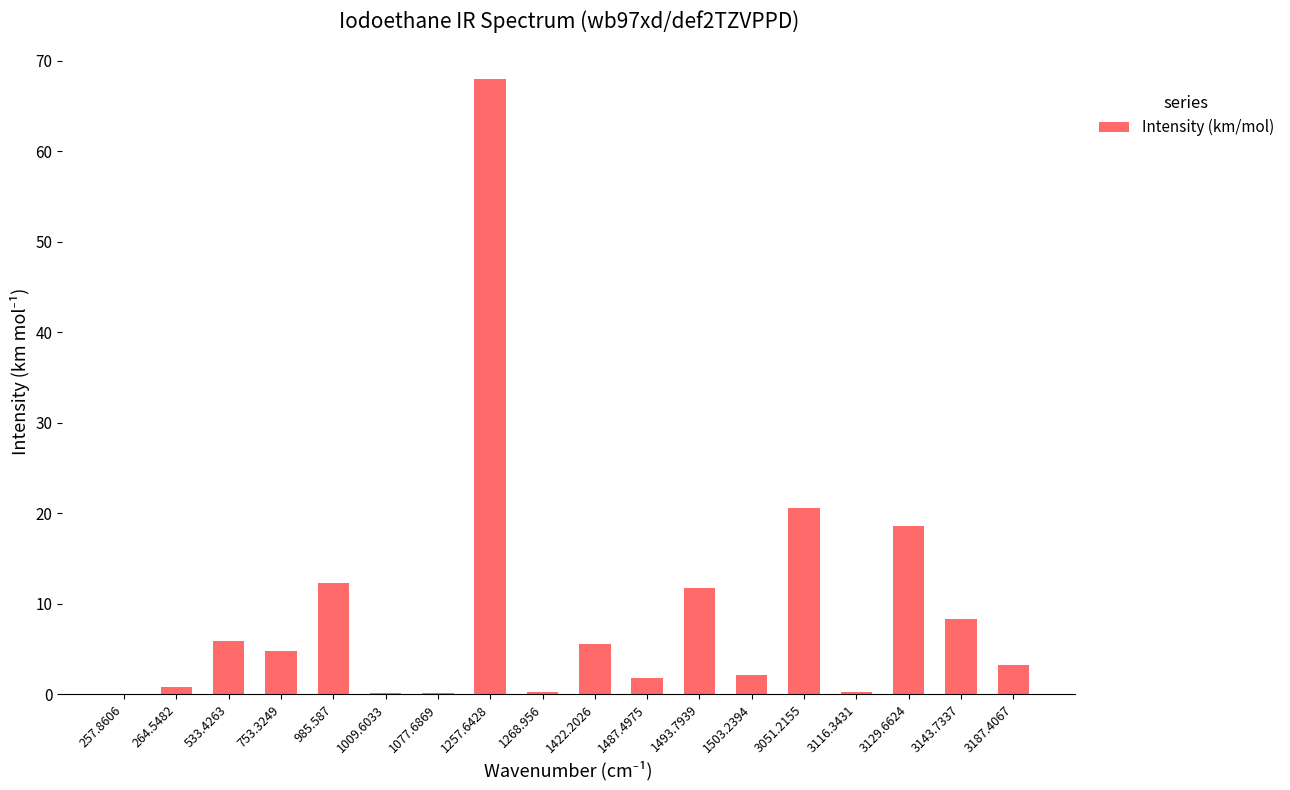

Approximately how many times larger is the value at 3187.4067 compared to 3143.7337?

0.4